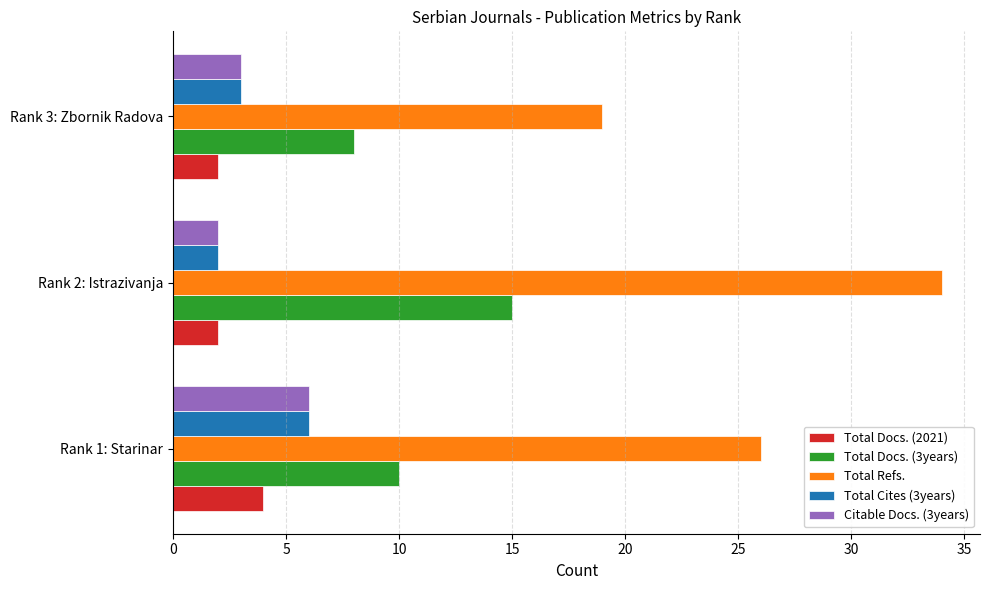

Where is Total Cites (3years) nearest to the value 4?

Rank 3: Zbornik Radova